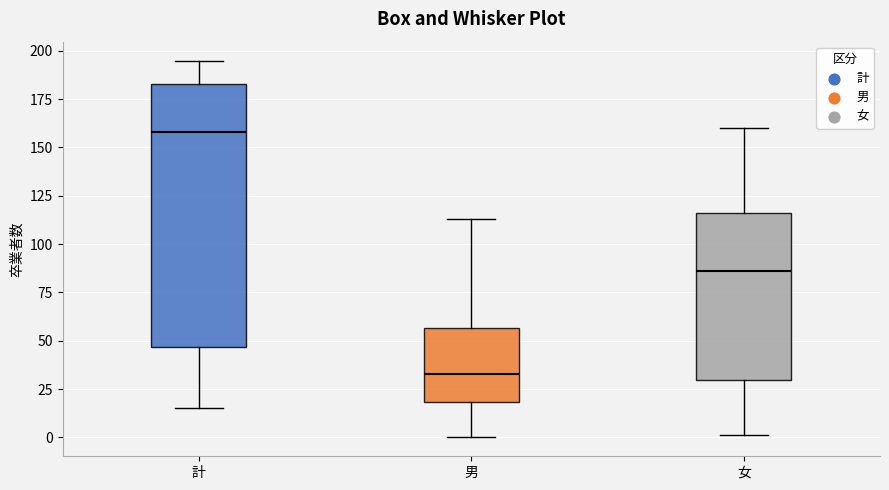

Which box's median line is the highest?

計